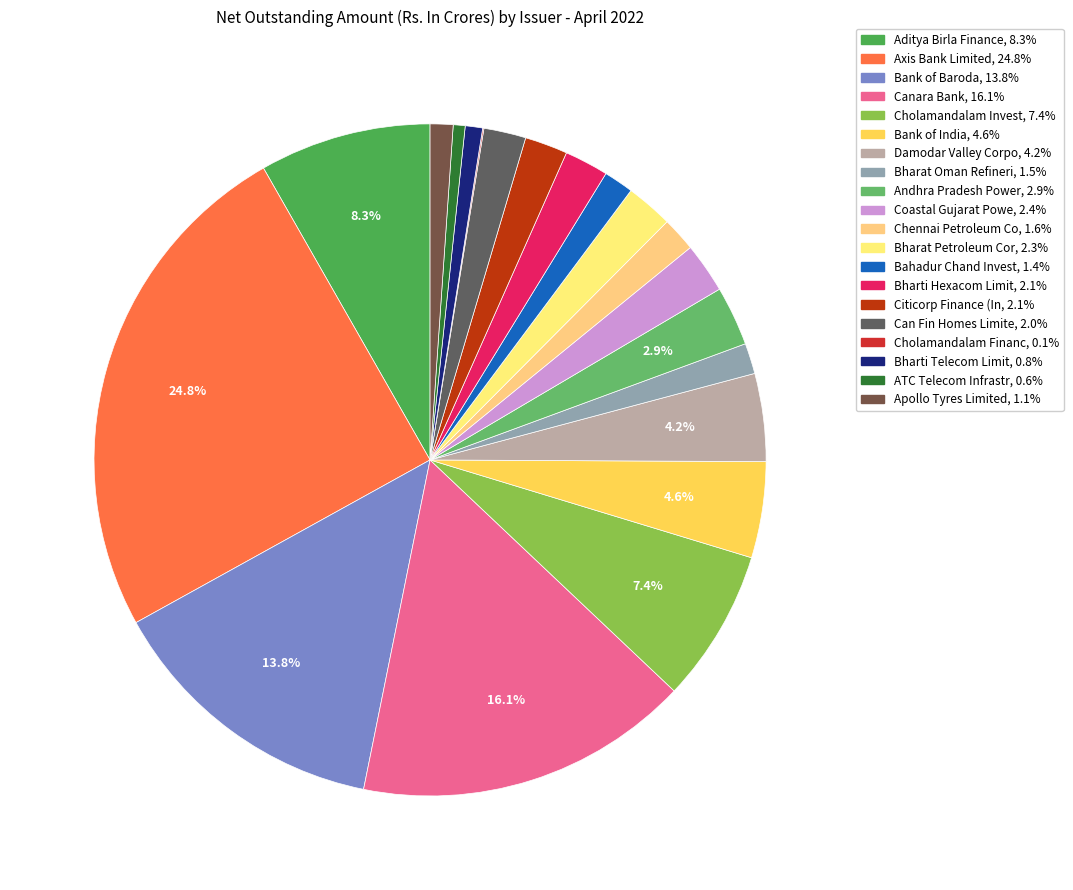

Count the number of slices in the pie.

20